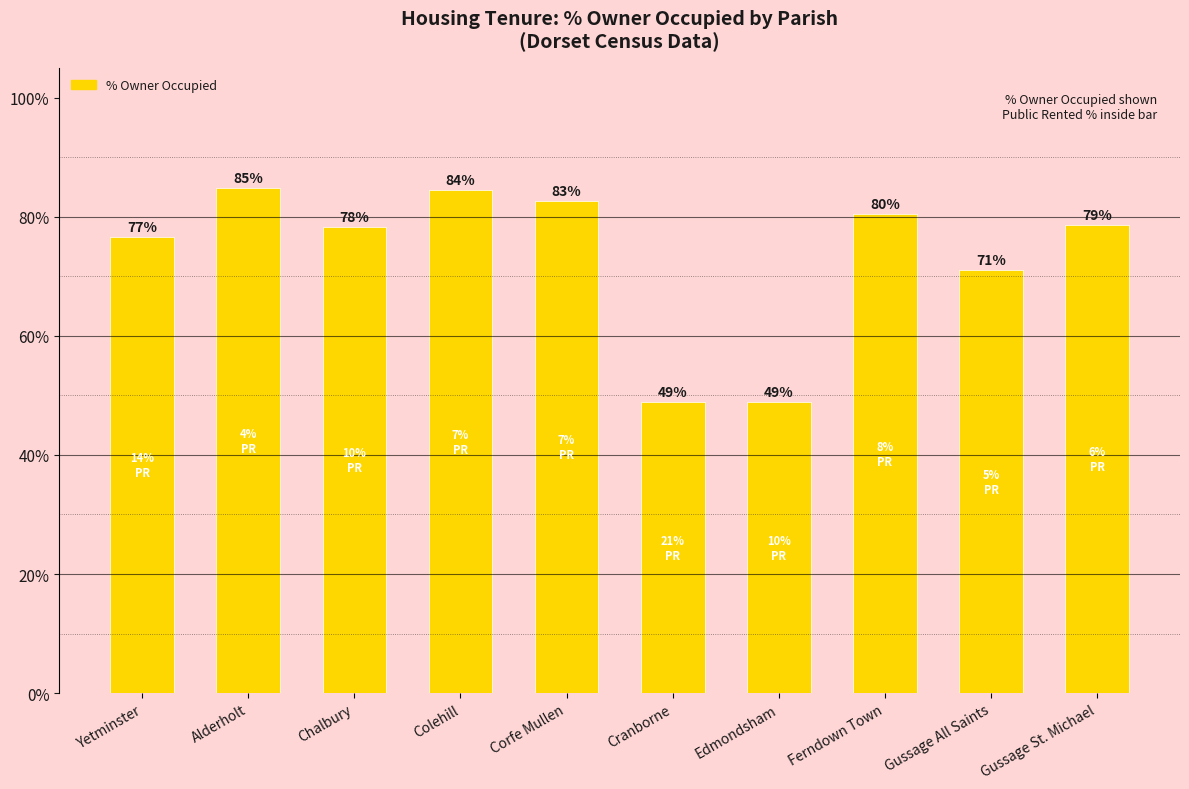

How many categories are shown in the chart?

10